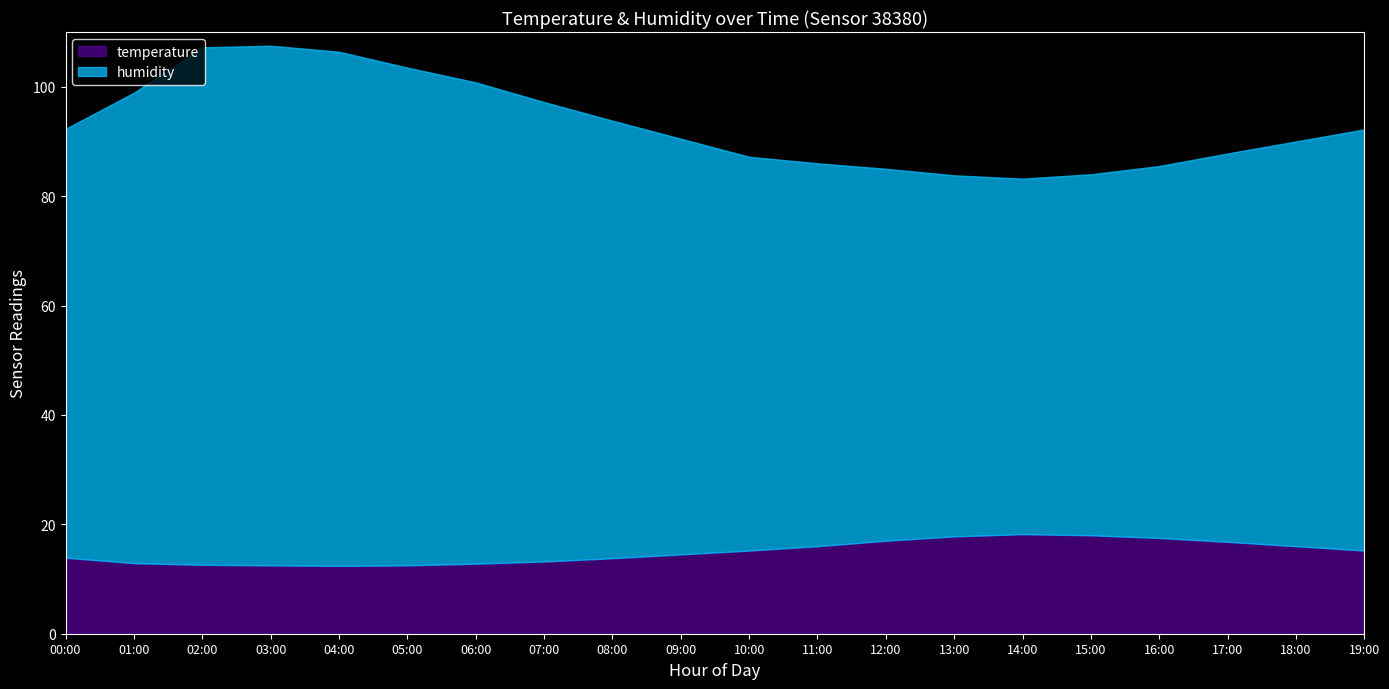

What is the label of the 9th point from the left?

08:00